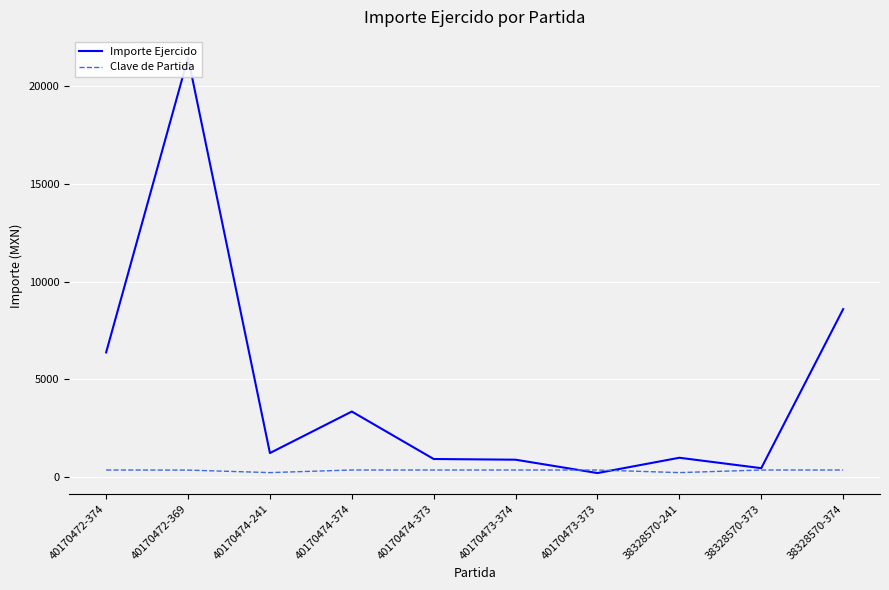

What are all the series names shown in the legend?

Importe Ejercido, Clave de Partida